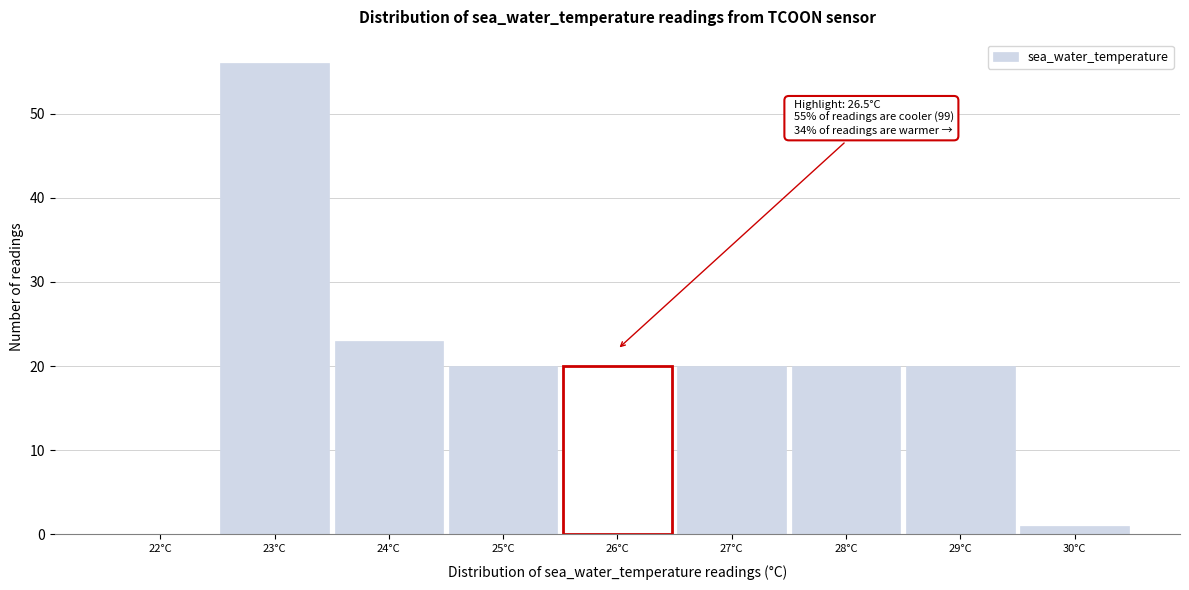

Reading left to right, list all the values displayed in this chart.

22°C=0	23°C=56	24°C=23	25°C=20	26°C=20	27°C=20	28°C=20	29°C=20	30°C=1